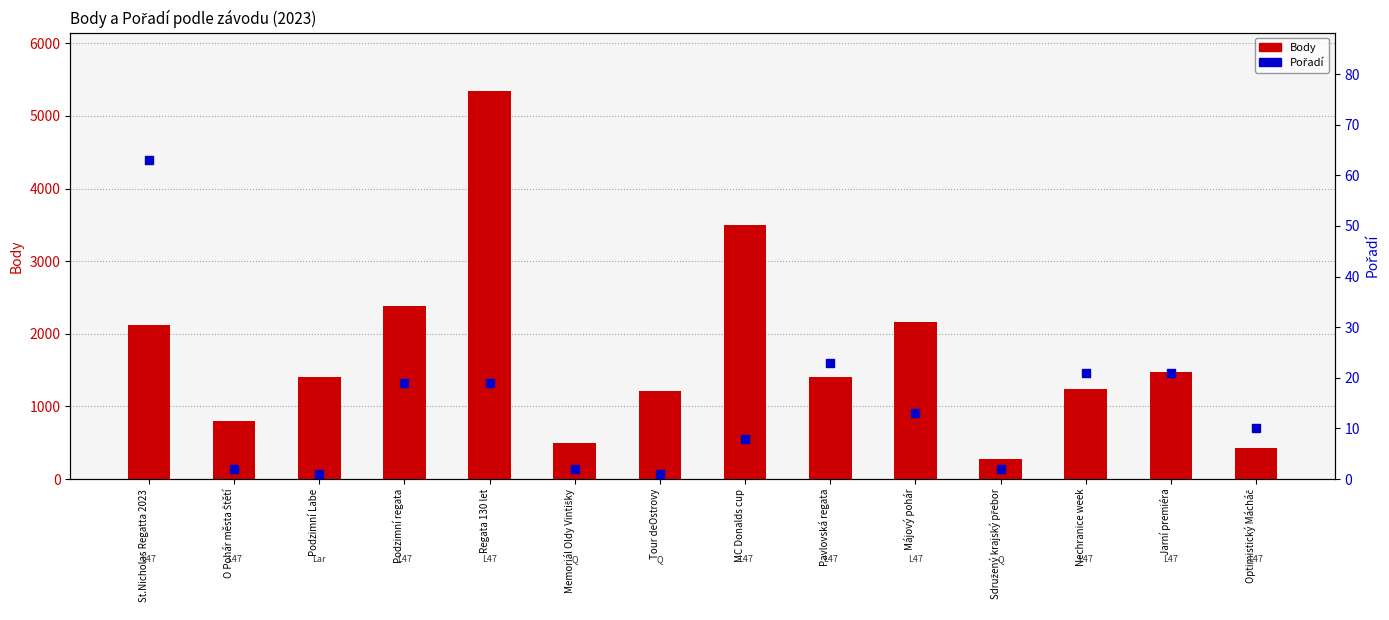

Which series contains the lowest Y value?

Pořadí